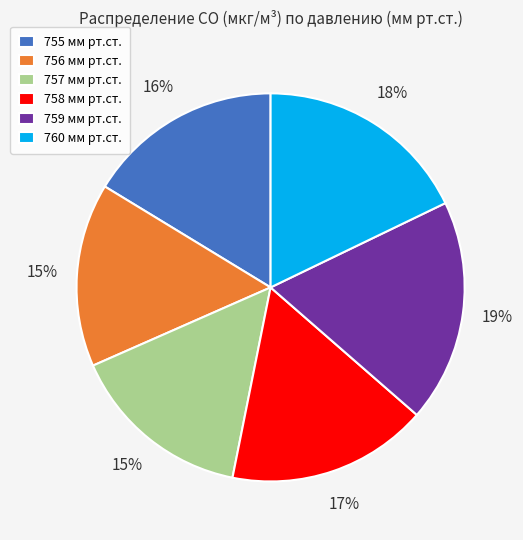

Which category has the biggest portion of the pie?

759